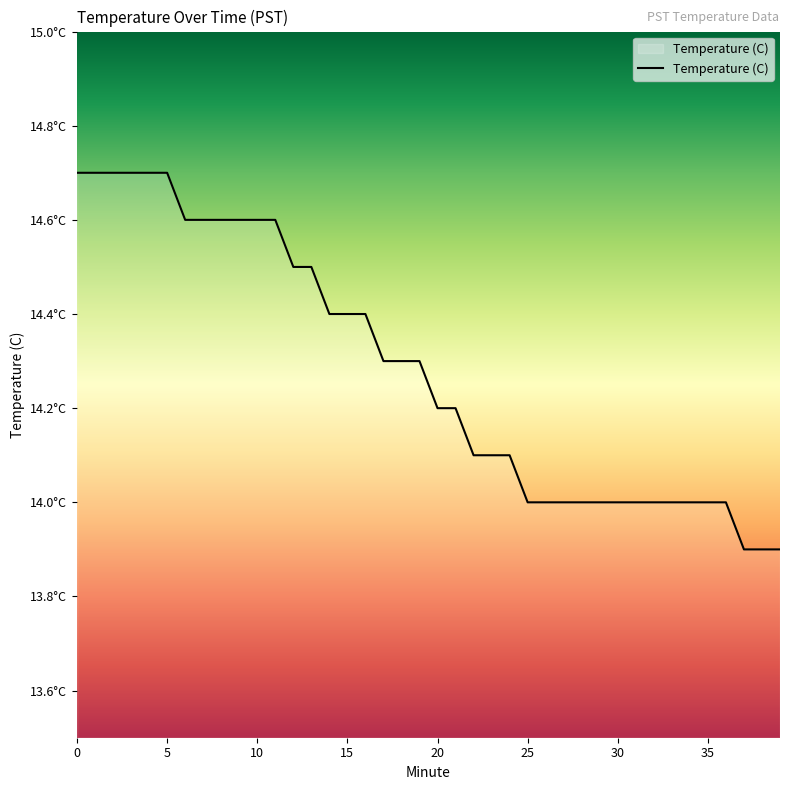

Reading left to right, list all the values displayed in this chart.

14.7	14.7	14.7	14.7	14.7	14.7	14.6	14.6	14.6	14.6	14.6	14.6	14.5	14.5	14.4	14.4	14.4	14.3	14.3	14.3	14.2	14.2	14.1	14.1	14.1	14.0	14.0	14.0	14.0	14.0	14.0	14.0	14.0	14.0	14.0	14.0	14.0	13.9	13.9	13.9